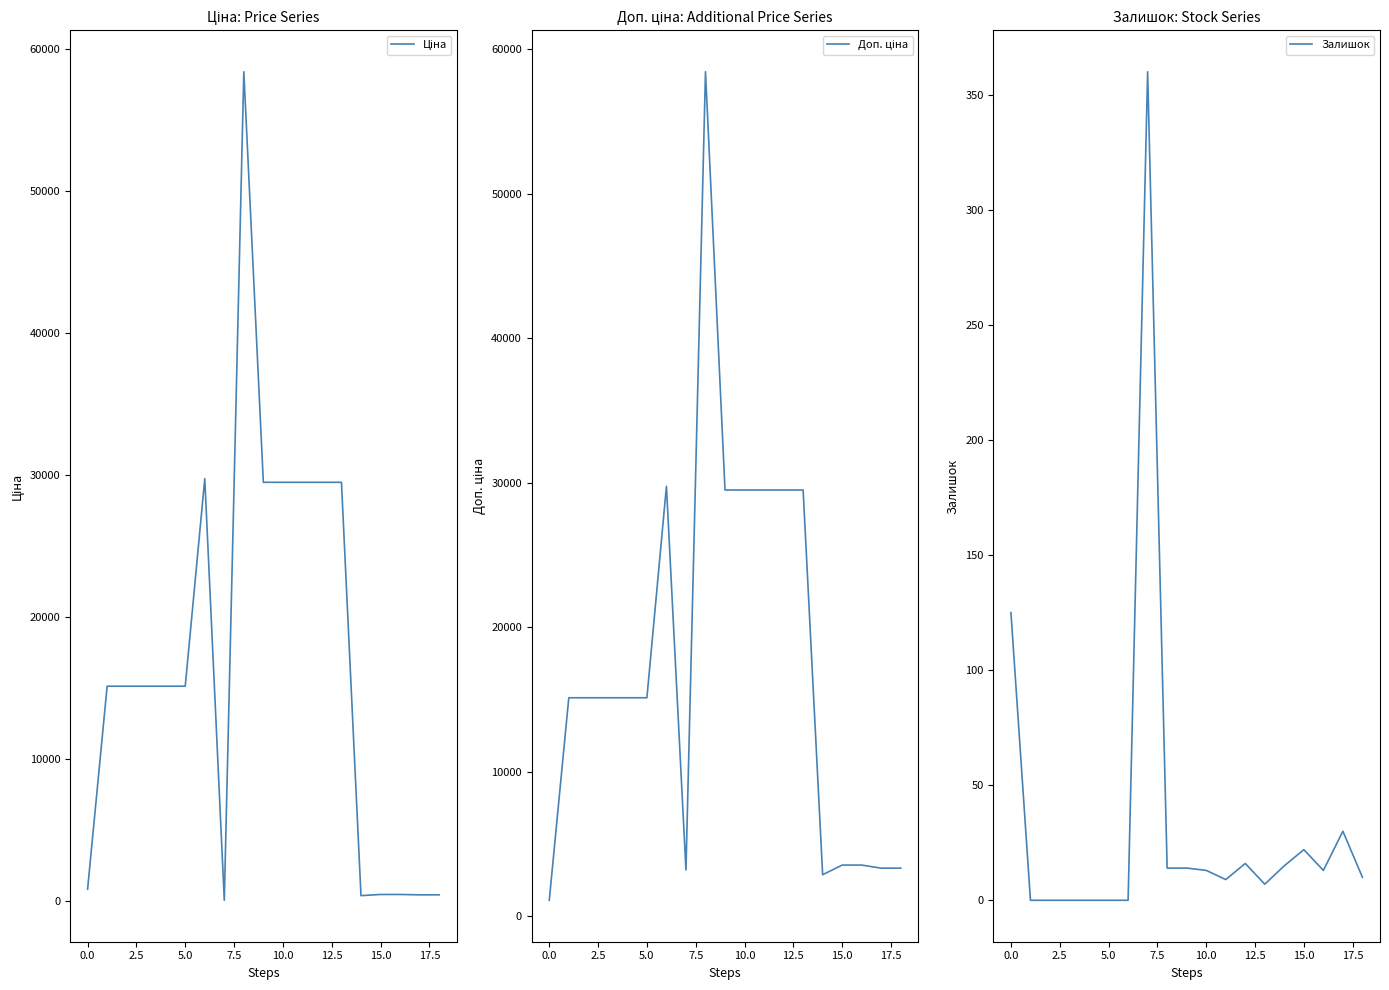

How many data points in Залишок are less than 13?

9